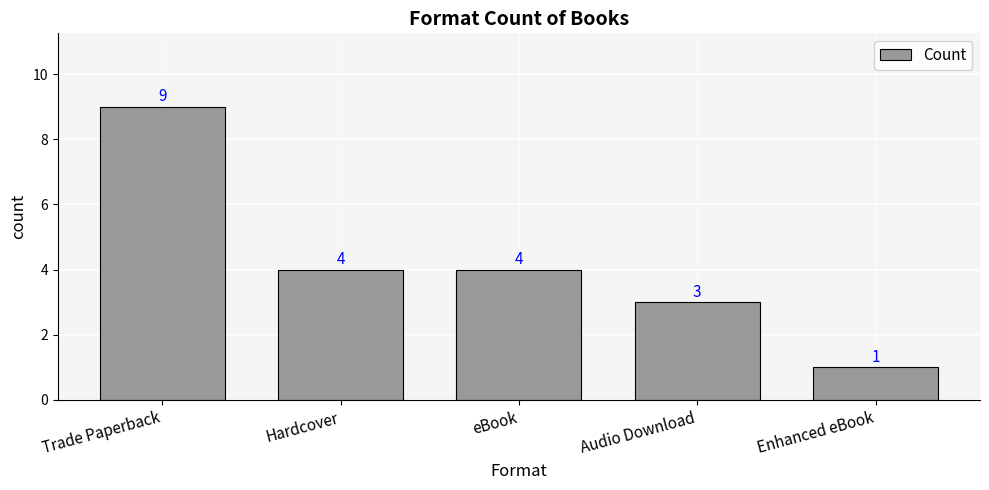

What is the value of the 4th bar from the left?

3